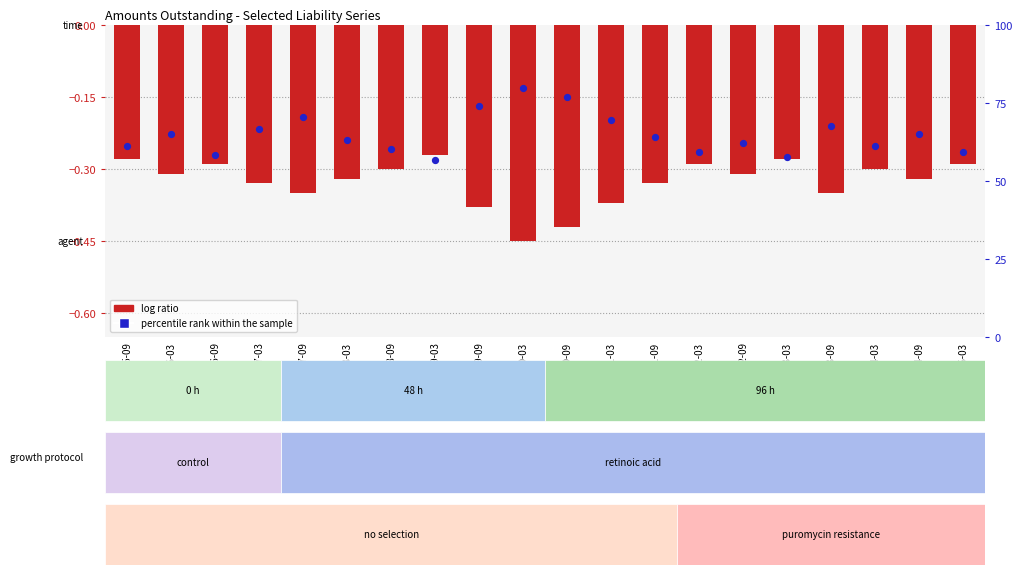

Which series has the largest Y range (max minus min)?

log ratio